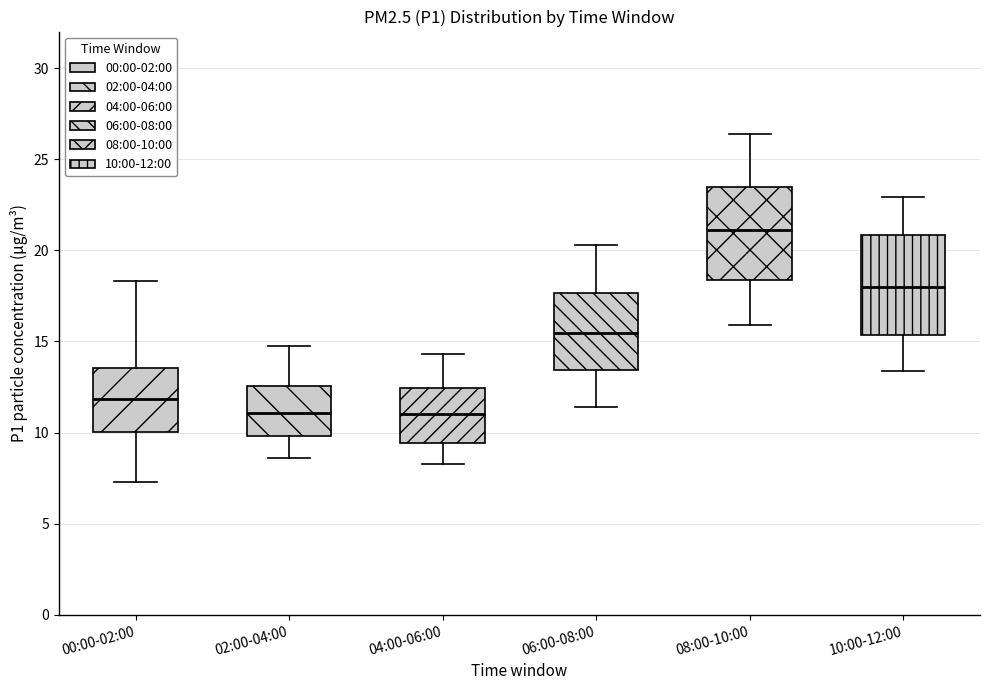

Reading left to right, read every box against the y-axis: the position of its median line, the range the box covers, and the ends of its whiskers. The values are not printed on the chart, so give them approximately, as read against the axis.

00:00-02:00: median 12.0, box 10.0 to 13.5, whiskers 7.5 to 18.5
02:00-04:00: median 11.0, box 10.0 to 12.5, whiskers 8.5 to 15.0
04:00-06:00: median 11.0, box 9.5 to 12.5, whiskers 8.5 to 14.5
06:00-08:00: median 15.5, box 13.5 to 17.5, whiskers 11.5 to 20.5
08:00-10:00: median 21.0, box 18.5 to 23.5, whiskers 16.0 to 26.5
10:00-12:00: median 18.0, box 15.5 to 21.0, whiskers 13.5 to 23.0